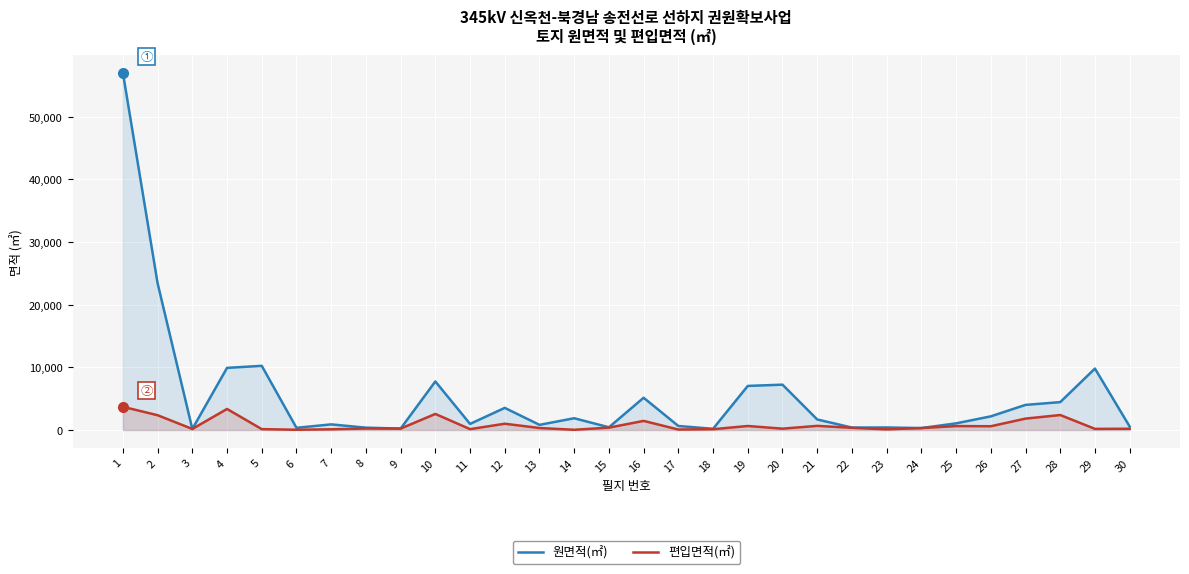

What is the minimum value shown in the chart?

39